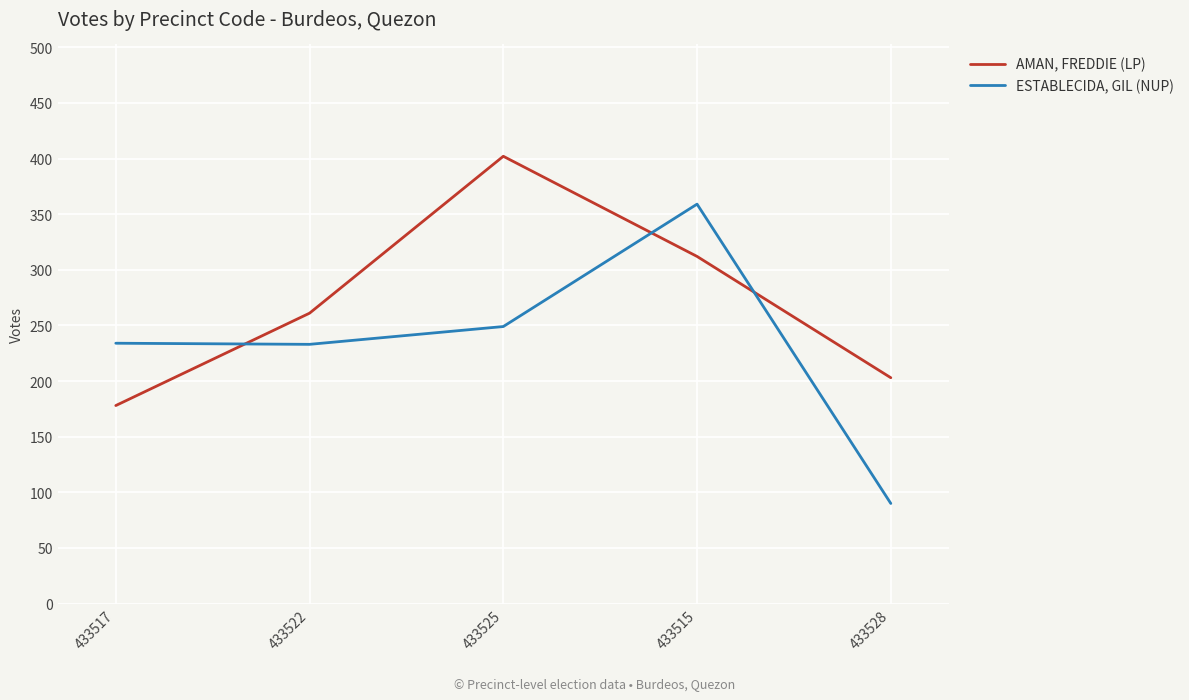

Between 433522 and 433525, which series saw the biggest shift?

AMAN, FREDDIE (LP)